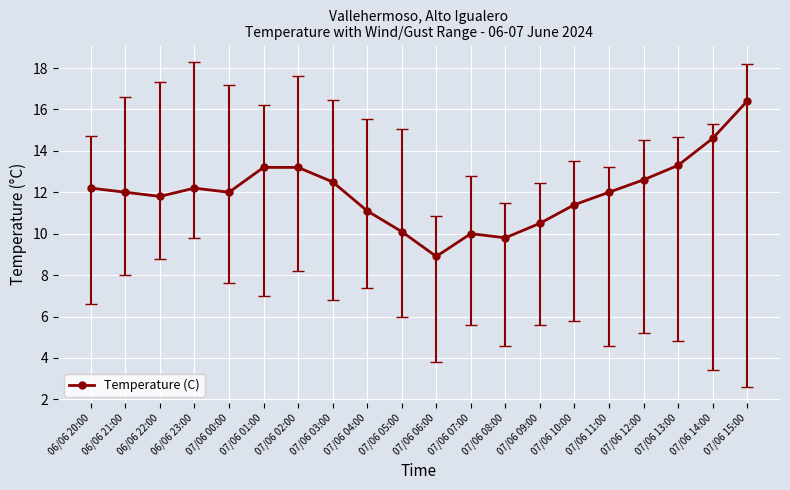

Reading left to right, transcribe all the data shown in this chart.

12.2	12.0	11.8	12.2	12.0	13.2	13.2	12.5	11.1	10.1	8.9	10.0	9.8	10.5	11.4	12.0	12.6	13.3	14.6	16.4